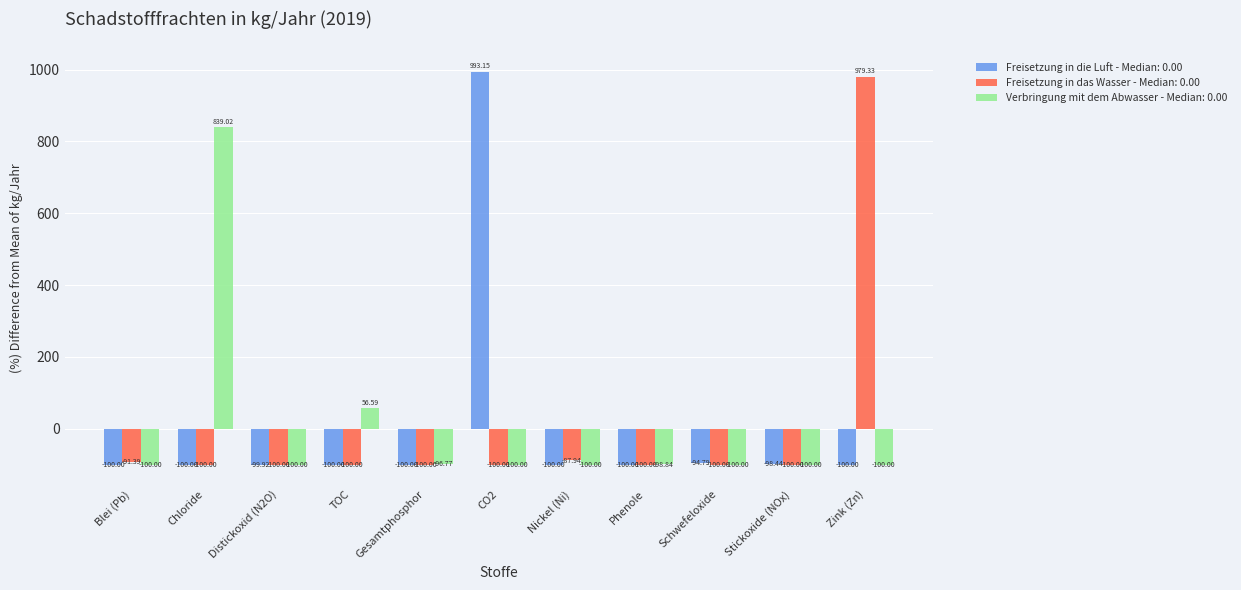

What is the sum of the Verbringung mit dem Abwasser - Median: 0.00 values at Distickoxid (N2O) and Gesamtphosphor?

-196.8